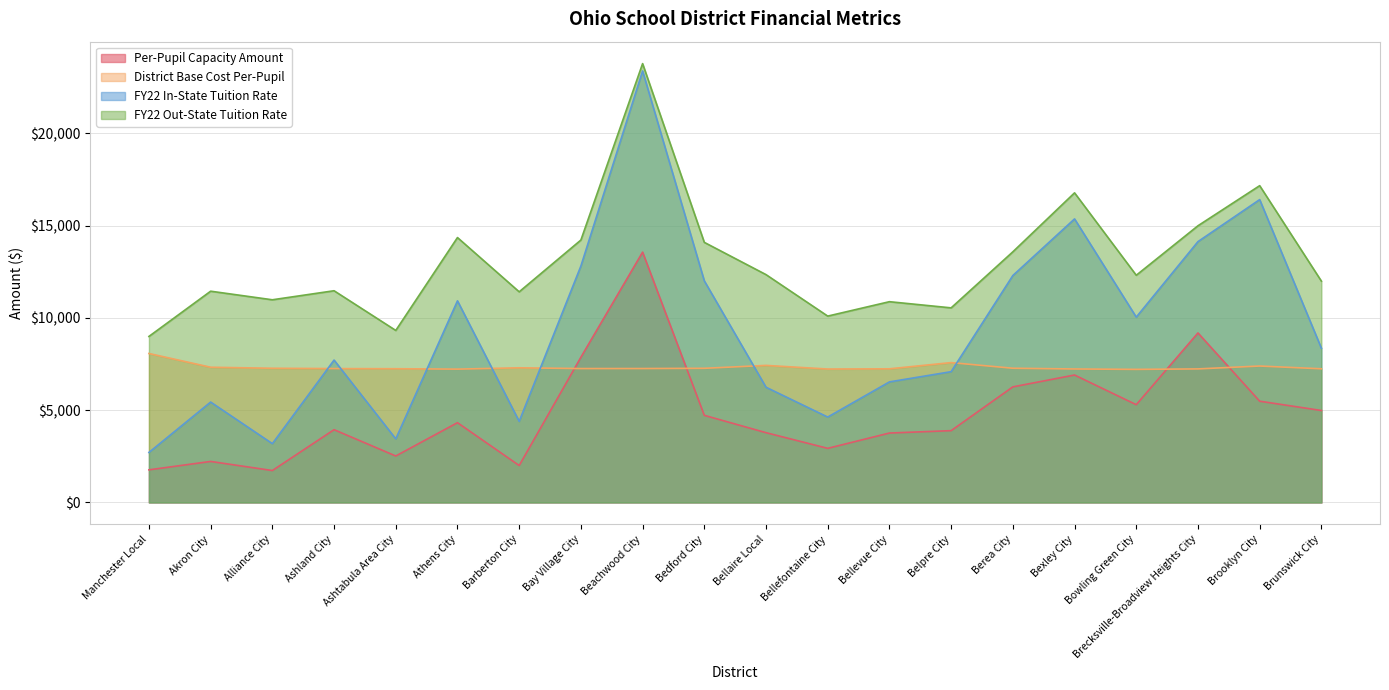

How many lines are shown in the chart?

4